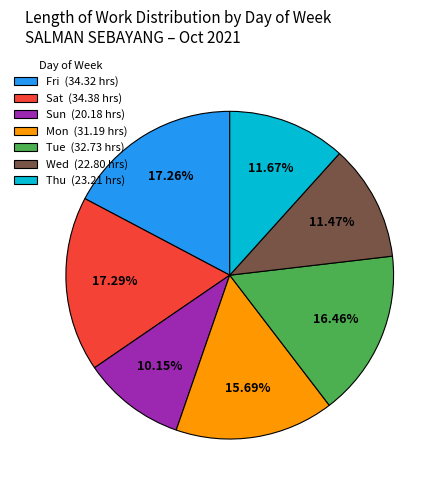

Between Thu (23.21 hrs) and Tue (32.73 hrs), which is larger?

Tue (32.73 hrs)